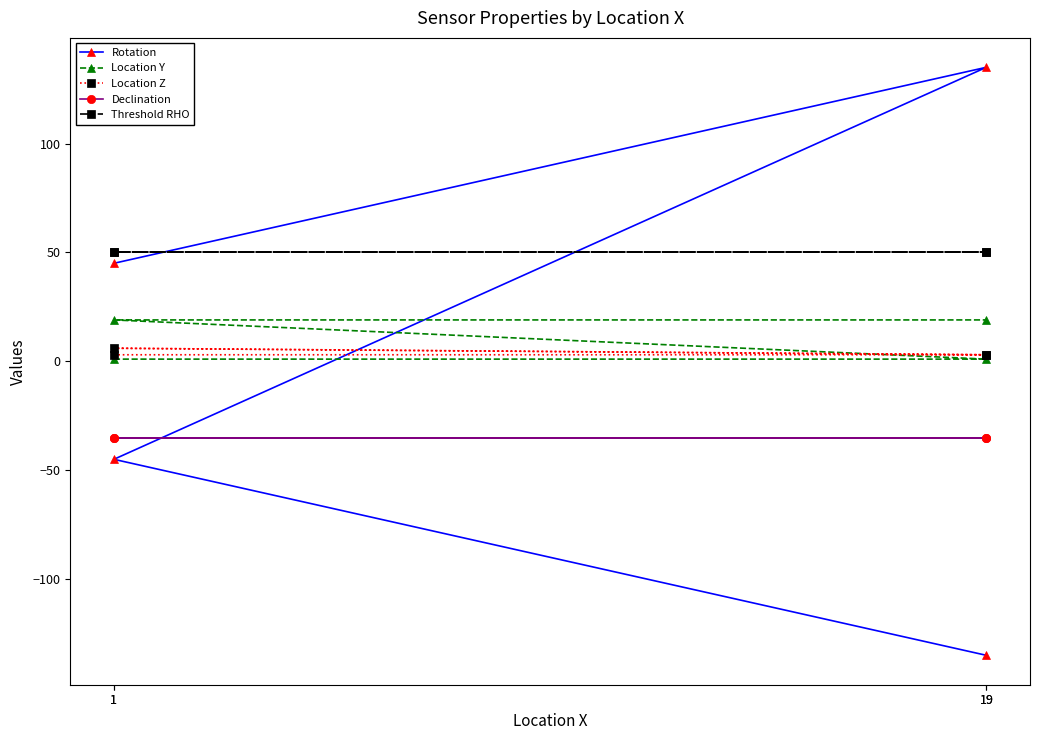

What is the average value of the Declination series?

-35